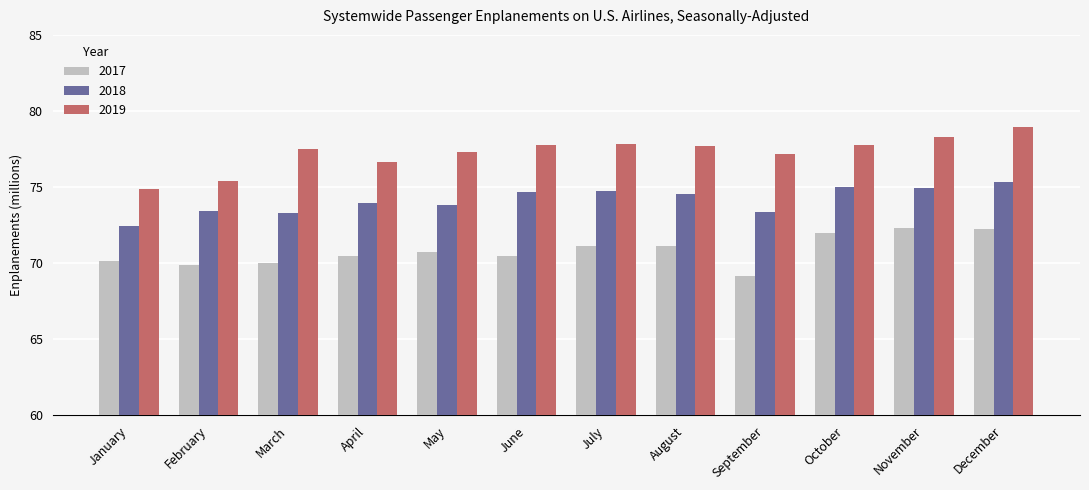

What is the difference between the maximum and minimum values in the 2018 series?

2.9